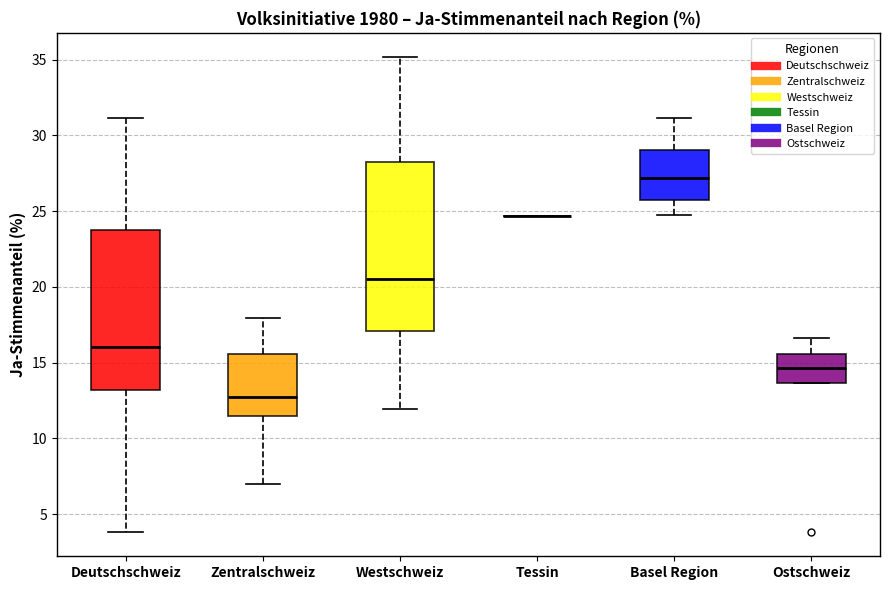

Reading left to right, read every box against the y-axis: the position of its median line, the range the box covers, and the ends of its whiskers. The values are not printed on the chart, so give them approximately, as read against the axis.

Deutschschweiz: median 16.0, box 13.0 to 23.5, whiskers 4.0 to 31.0
Zentralschweiz: median 12.5, box 11.5 to 15.5, whiskers 7.0 to 18.0
Westschweiz: median 20.5, box 17.0 to 28.0, whiskers 12.0 to 35.0
Tessin: box collapsed to a line at 24.5, whiskers 24.5 to 24.5
Basel Region: median 27.0, box 26.0 to 29.0, whiskers 25.0 to 31.0
Ostschweiz: median 14.5, box 13.5 to 15.5, whiskers 13.5 to 16.5